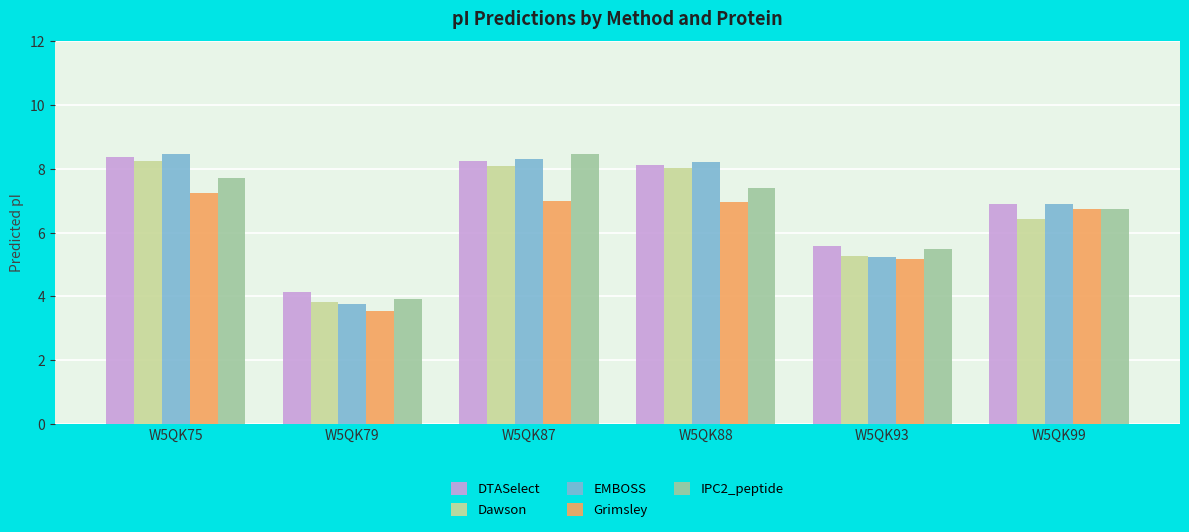

Is the value of IPC2_peptide at W5QK93 greater than the value of Dawson at W5QK79?

Yes